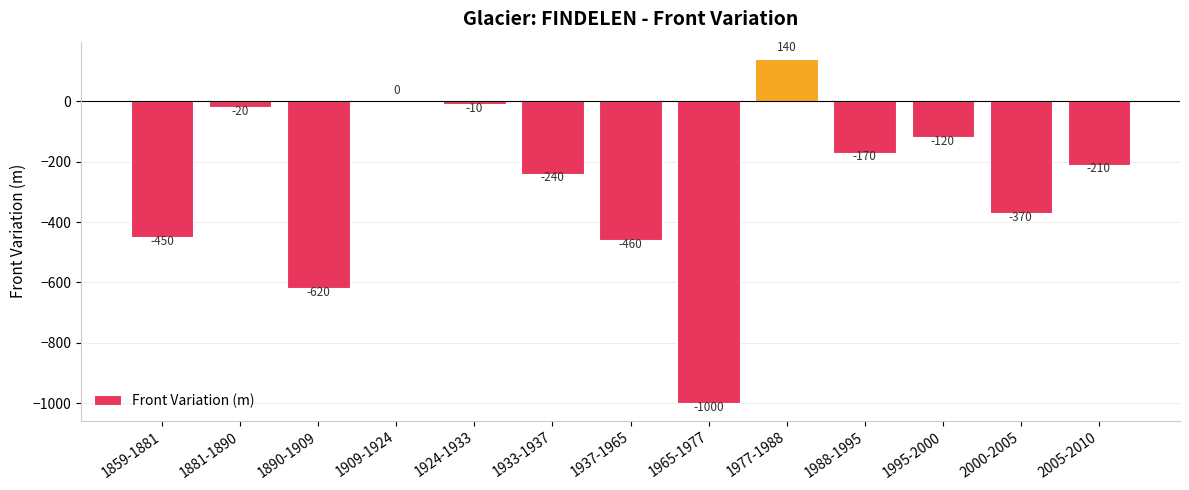

What is the change in value from 1859-1881 to 1933-1937?

+210